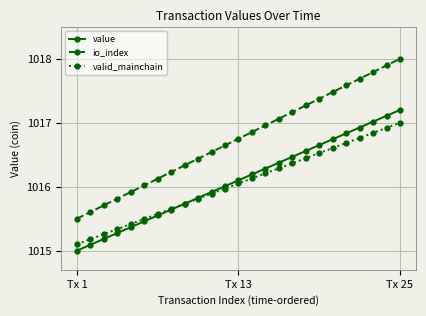

What is the value of the value point at the 5th from the left?

1015.4